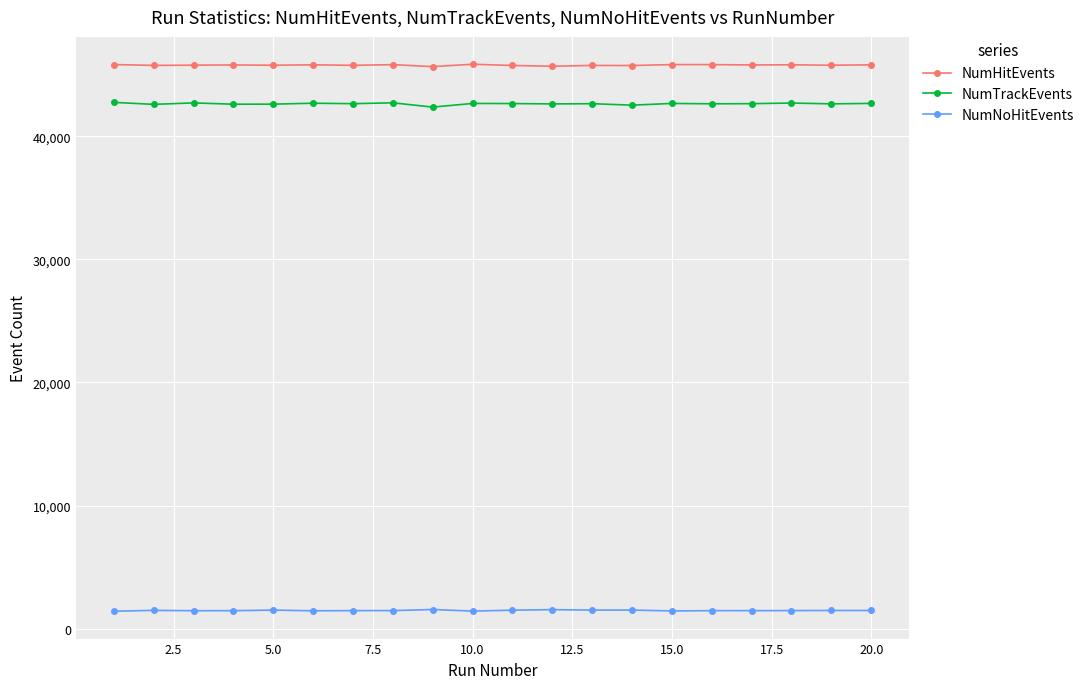

Count the number of data series in this chart.

3